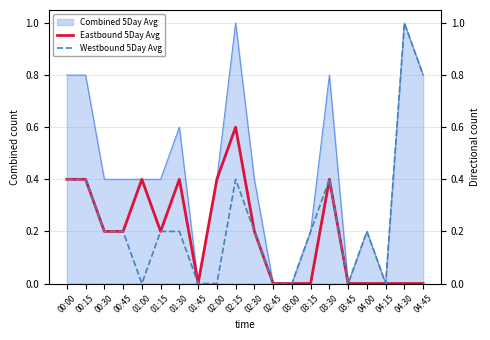

At which category does Eastbound 5Day Avg reach its first local valley?

01:15